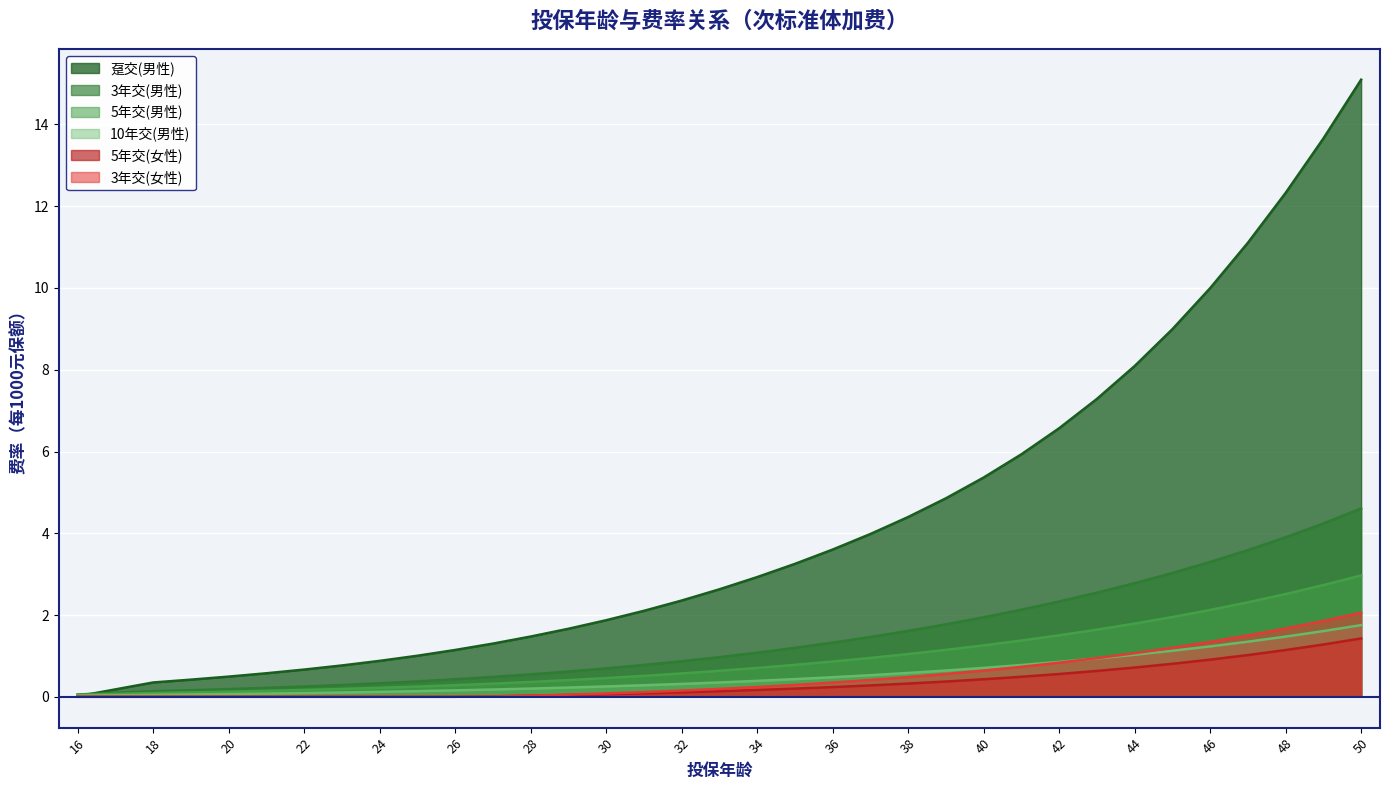

True or false: 10年交(男性) and 趸交(男性) cross at least once.

True